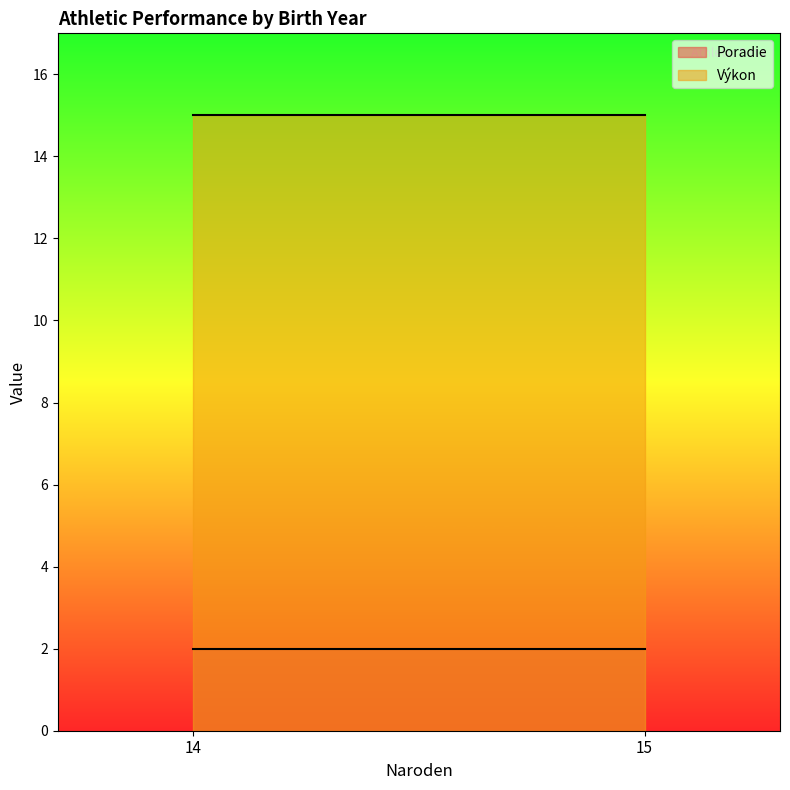

How many data points in Poradie are above 2?

1